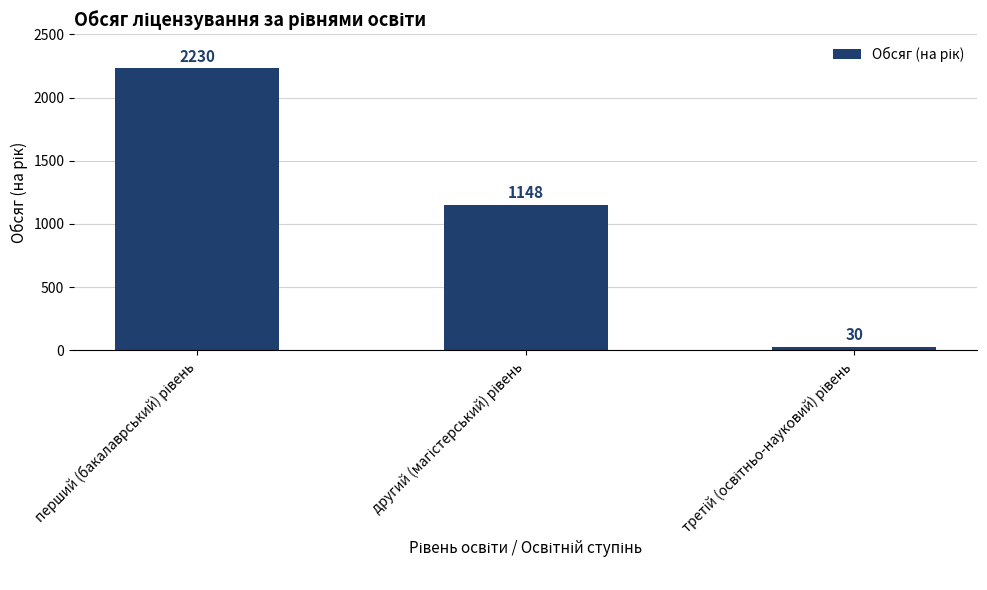

Reading left to right, transcribe all the data shown in this chart.

2230	1148	30